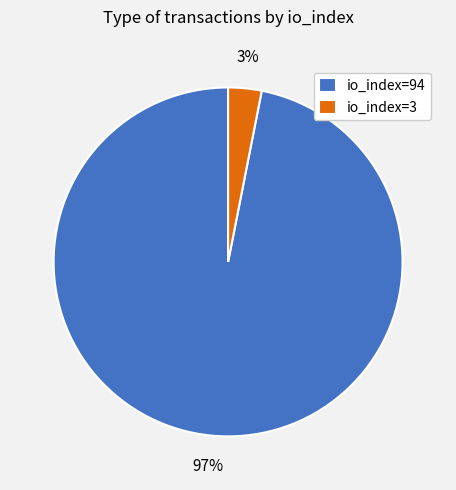

To the nearest percent, what is the combined percentage of io_index=94 and io_index=3?

100%